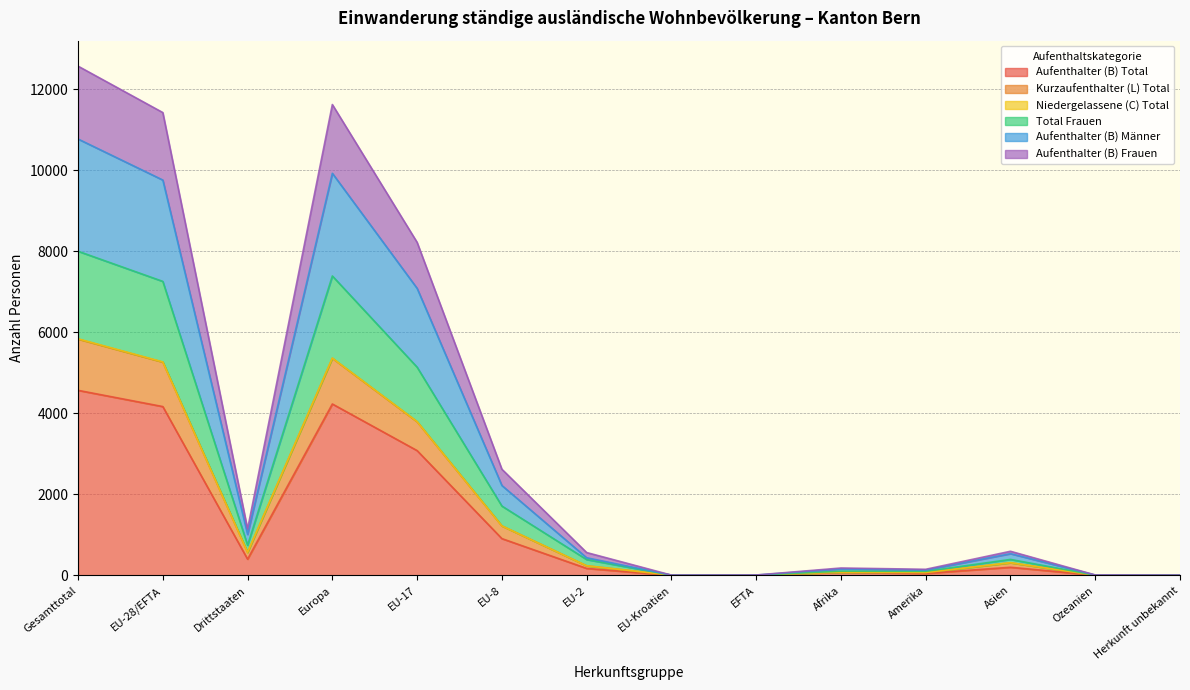

What is the difference between the highest and lowest values at Europa?

7394